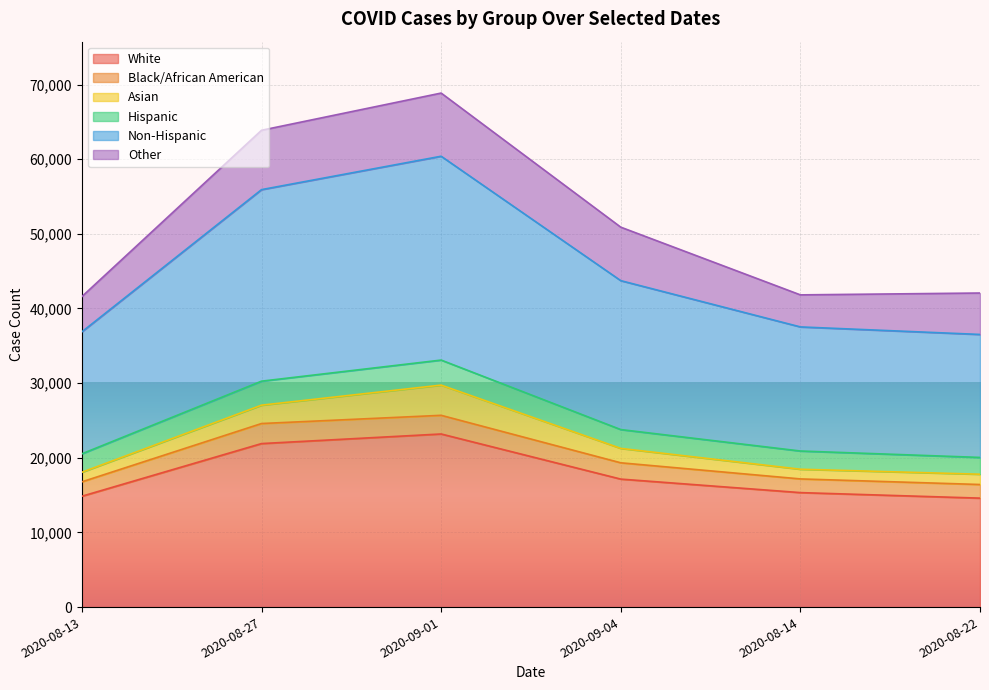

What is the minimum value for White?

14595